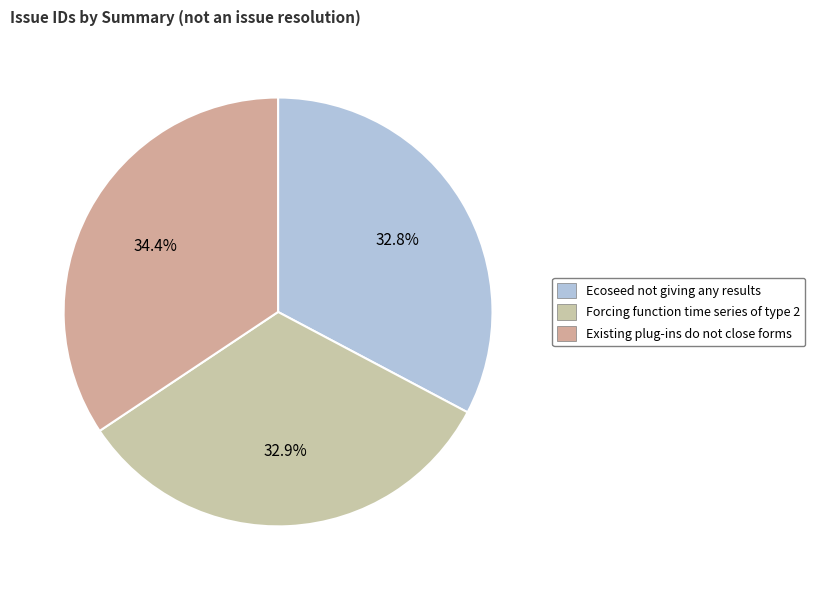

What is the smallest slice in the pie chart?

Ecoseed not giving any results